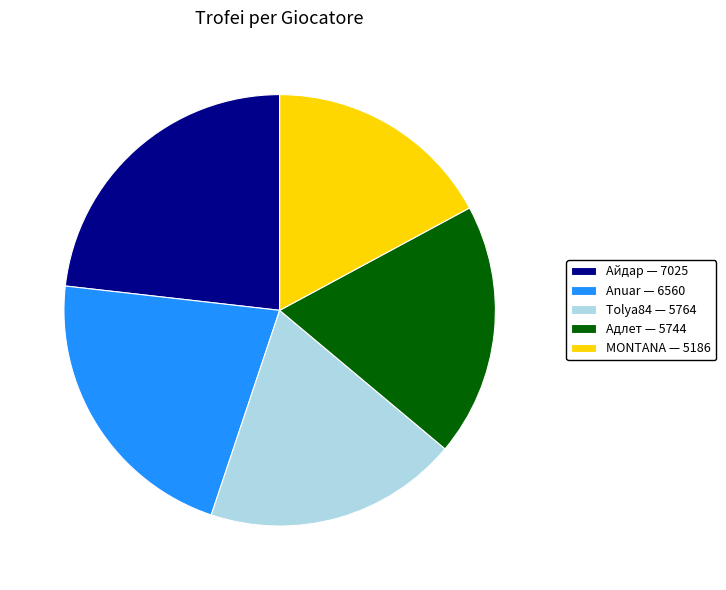

What is the ratio of the value at Адлет — 5744 to the value at MONTANA — 5186?

1.1